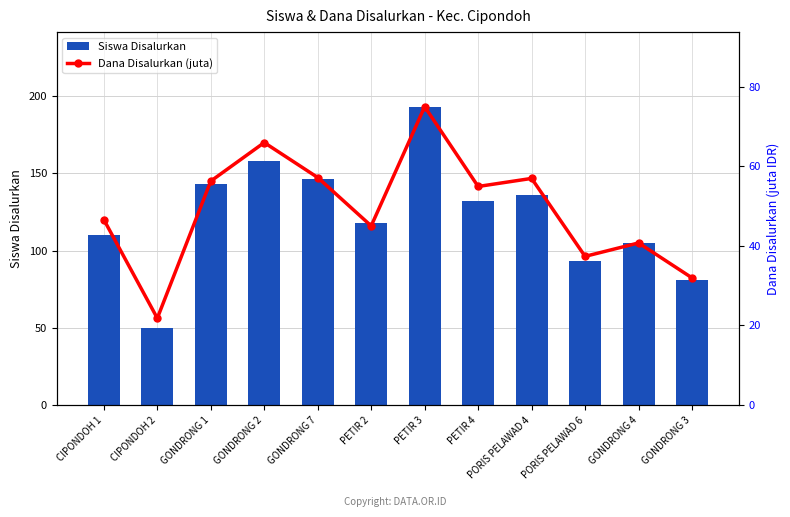

Rank the series by their maximum value, from highest to lowest.

Siswa Disalurkan, Dana Disalurkan (juta)